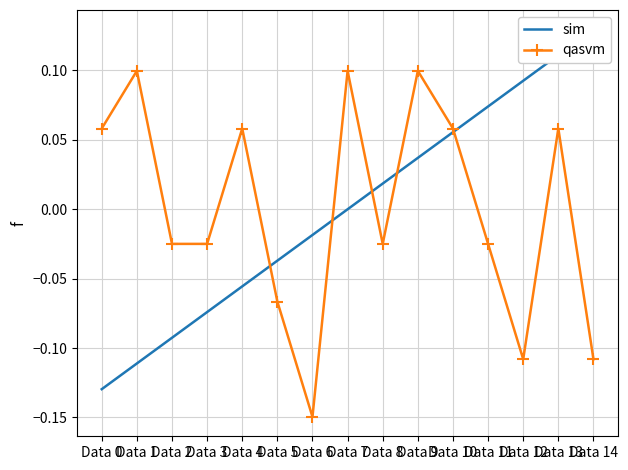

The value of qasvm at Data 14 is -0.1. True or false?

True